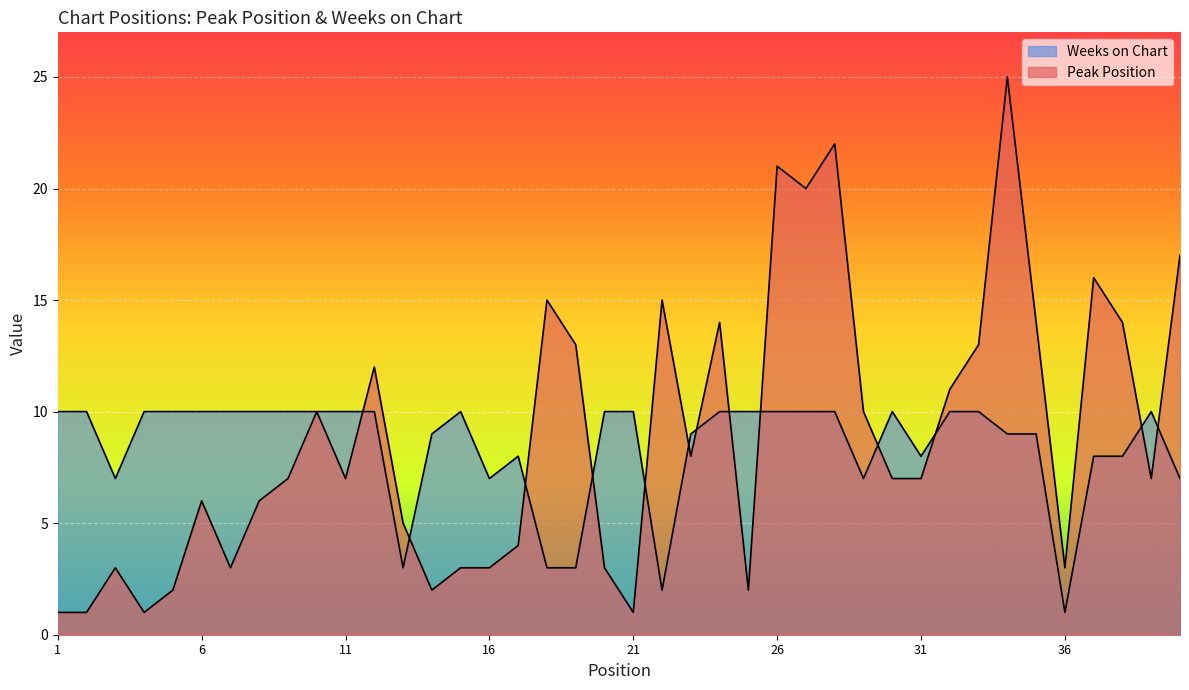

True or false: Weeks on Chart has a value of 10 at 7.

True